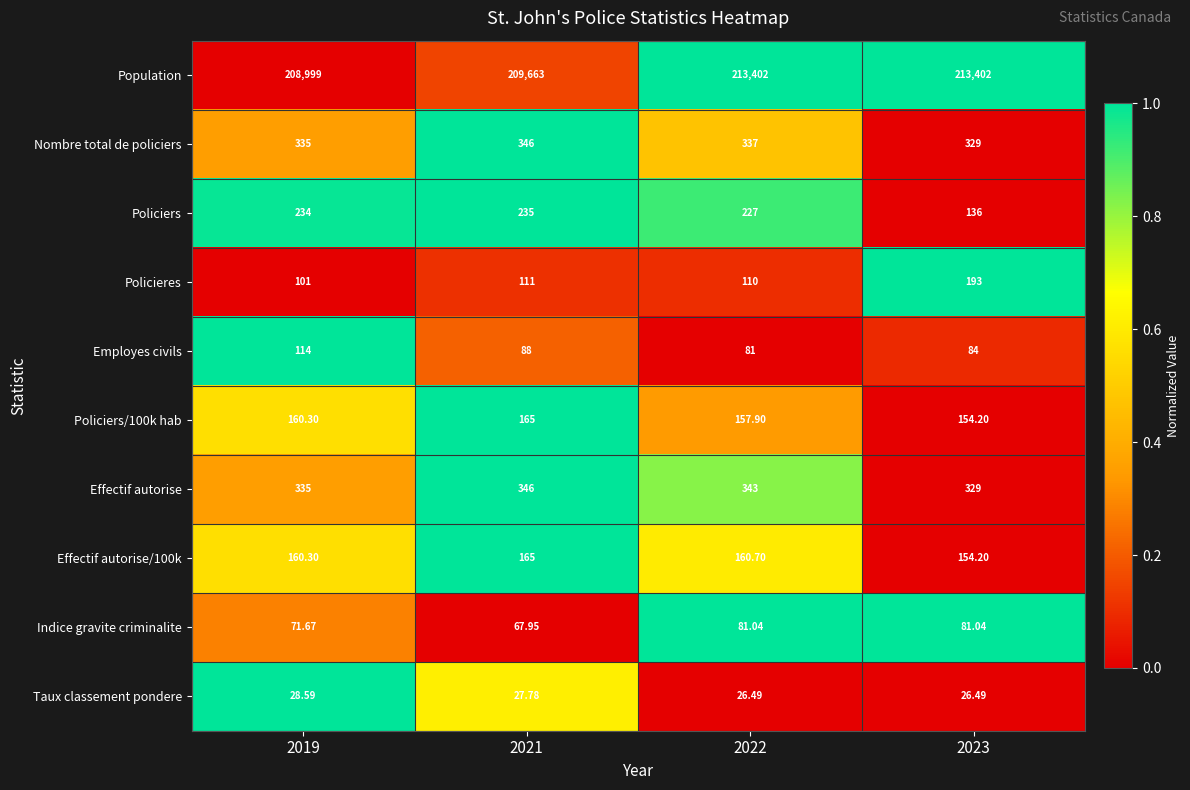

Is the value of Effectif autorise/100k at 2022 greater than the value of Effectif autorise at 2019?

No